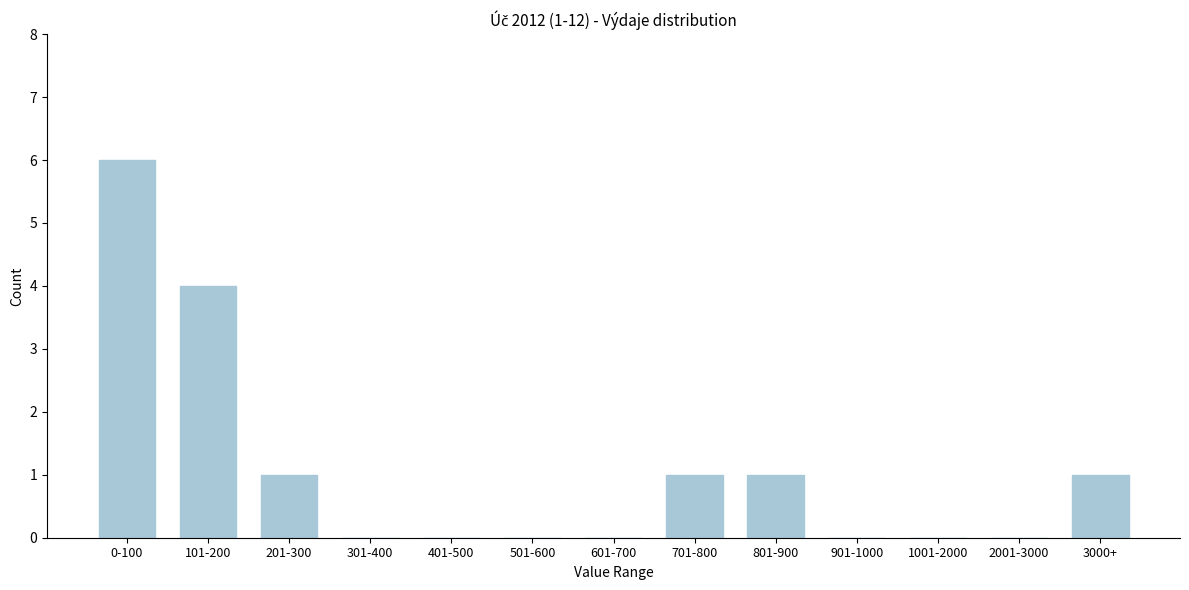

Reading left to right, extract all data points from this chart.

0-100=6	101-200=4	201-300=1	301-400=0	401-500=0	501-600=0	601-700=0	701-800=1	801-900=1	901-1000=0	1001-2000=0	2001-3000=0	3000+=1